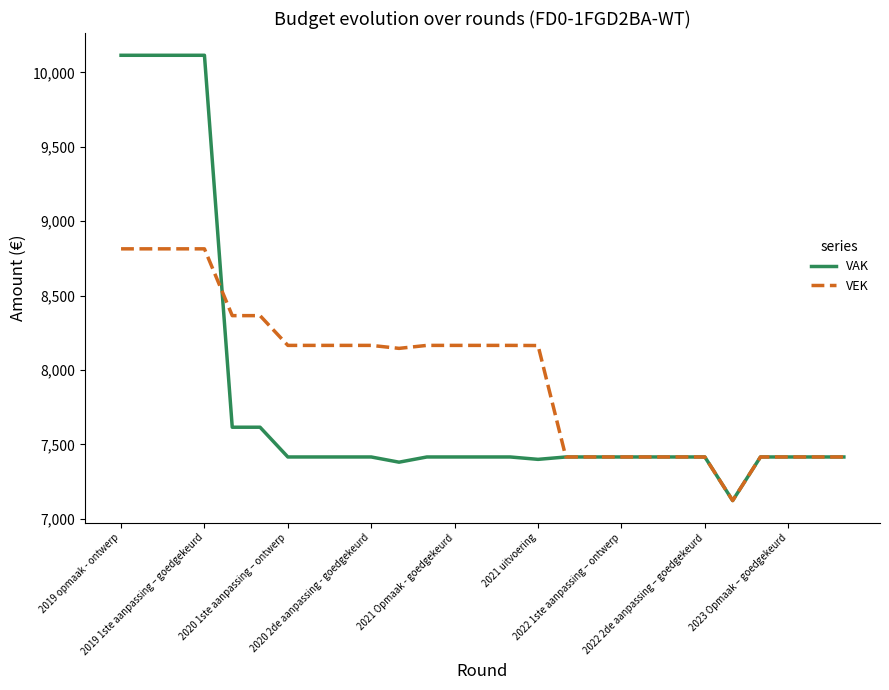

List the series in order of their peak value, lowest first.

VEK, VAK